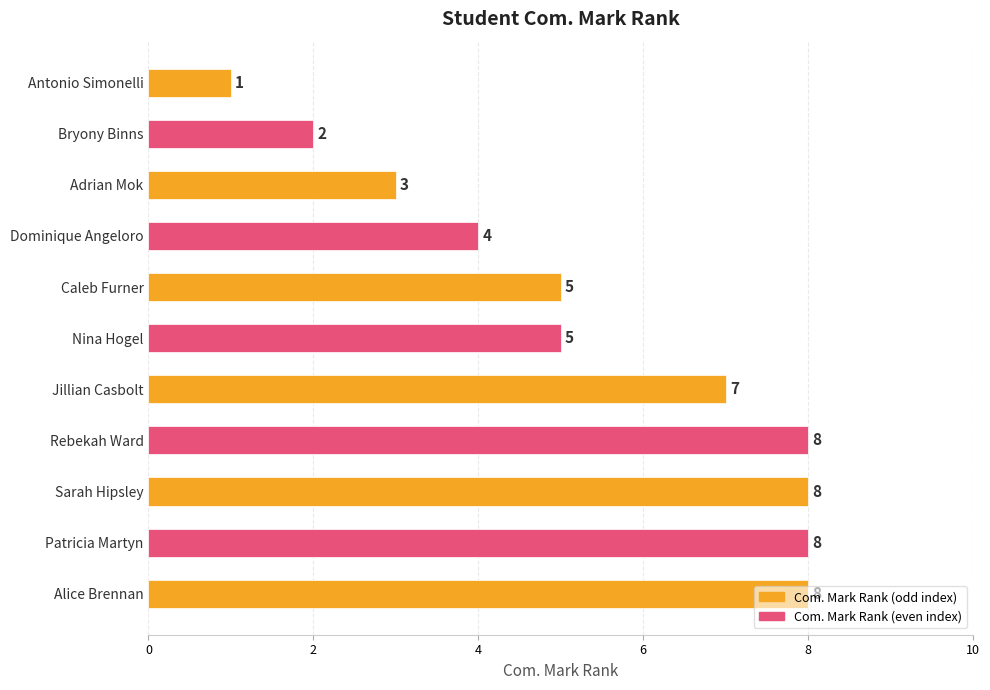

Count the number of data series in this chart.

1